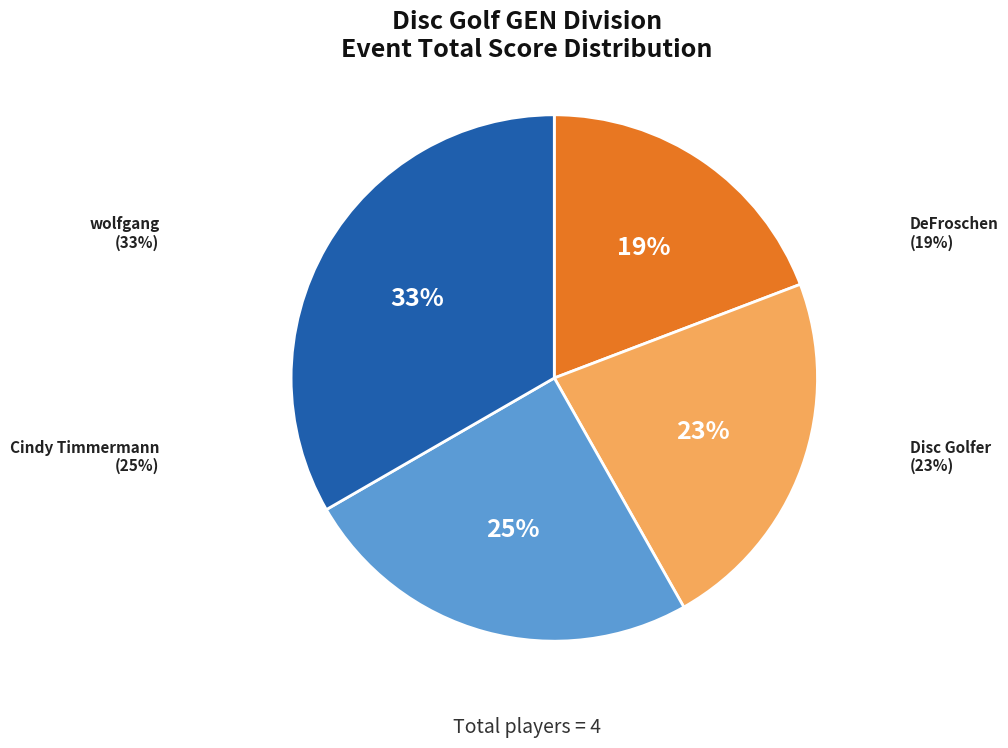

What percentage is the Cindy Timmermann slice, to the nearest percent?

25%